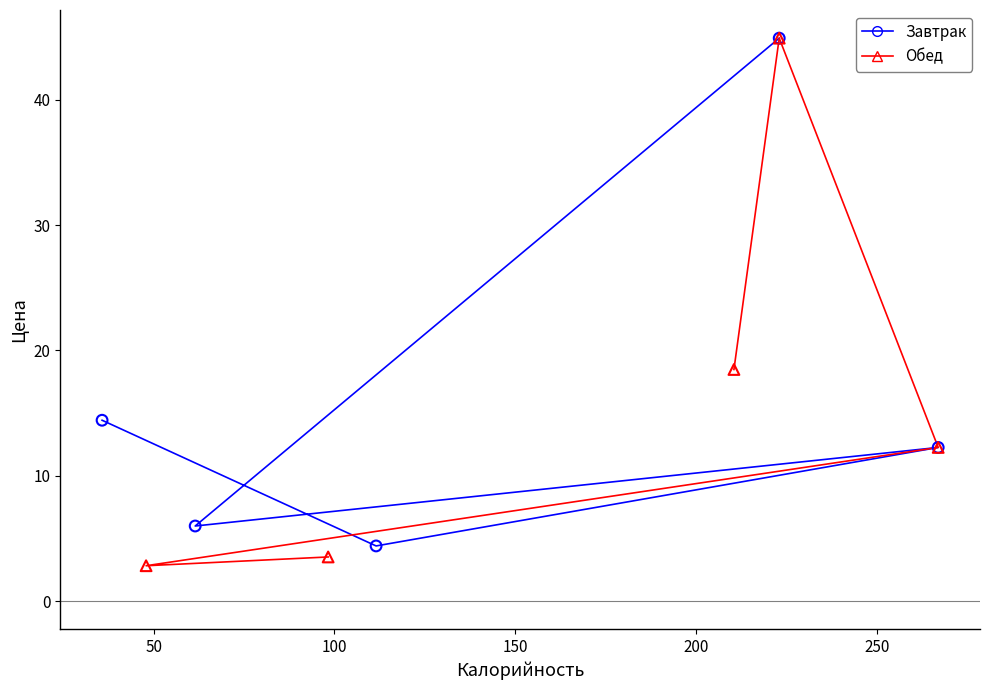

What are all the series names shown in the legend?

Завтрак, Обед